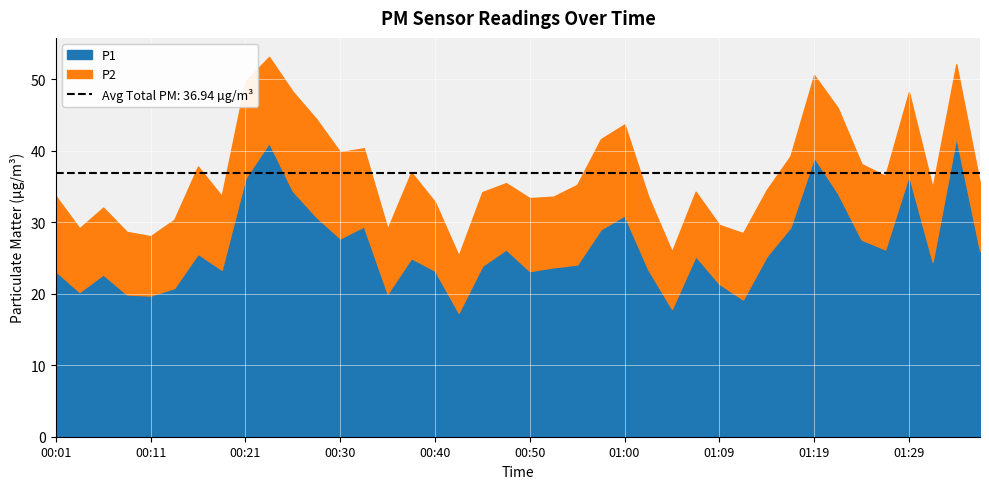

List the series in order of their overall mean, lowest first.

P2, P1